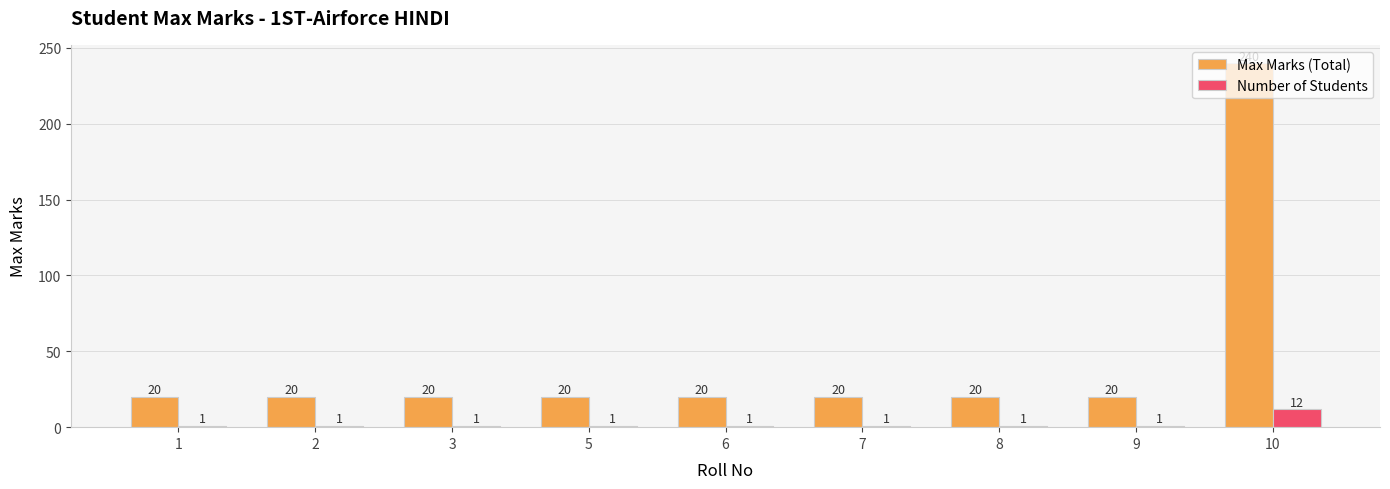

Read the Max Marks (Total) value at 10.

240